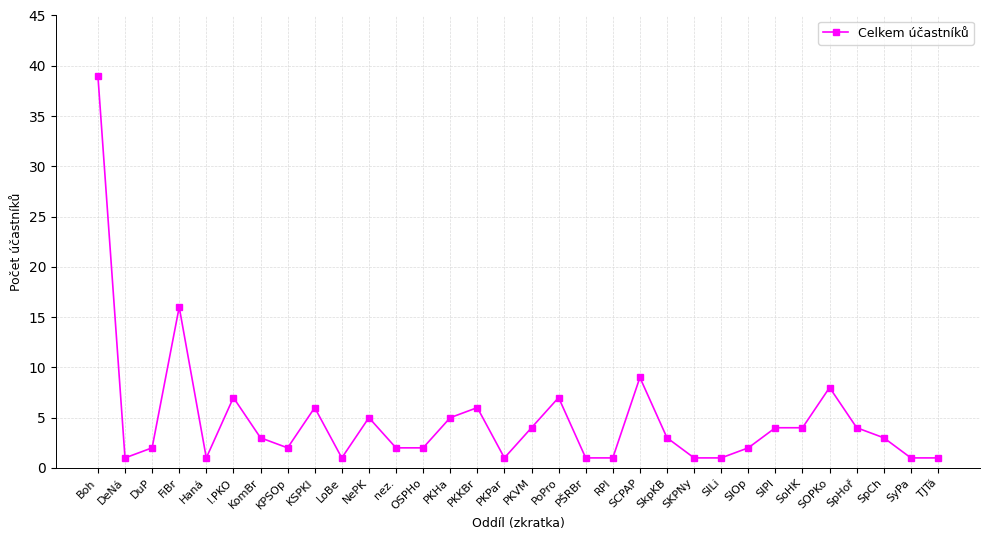

How many lines are shown in the chart?

1